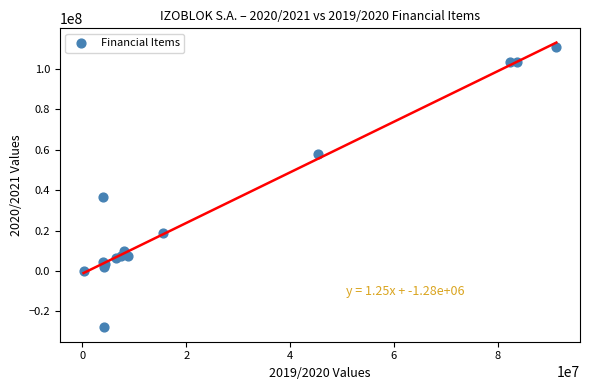

What Y value in the scatter plot is closest to 41392388?

36490981.5